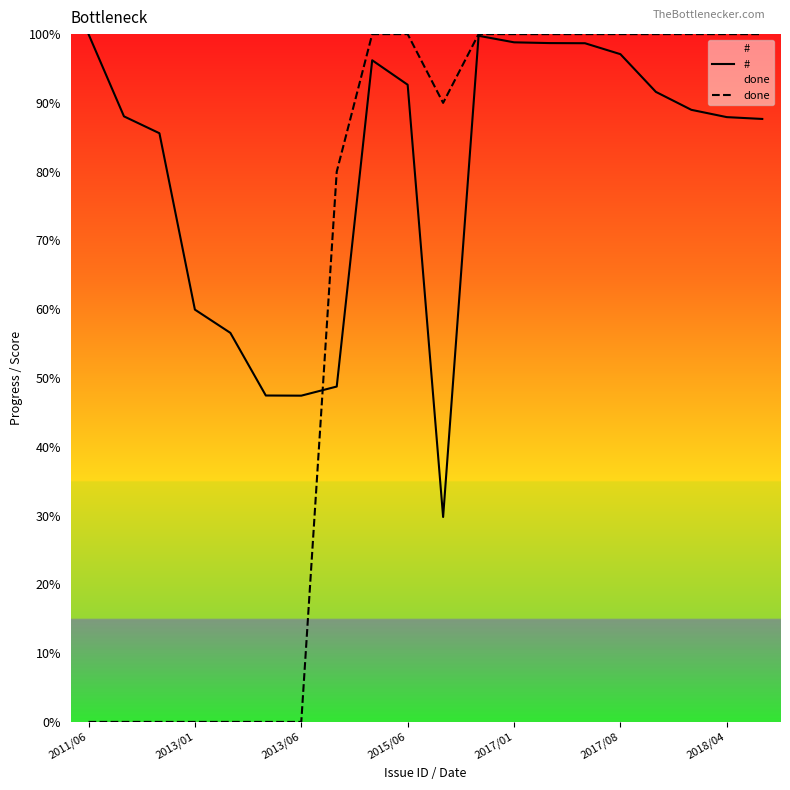

After their last crossing, which series has the higher values: # or done?

done